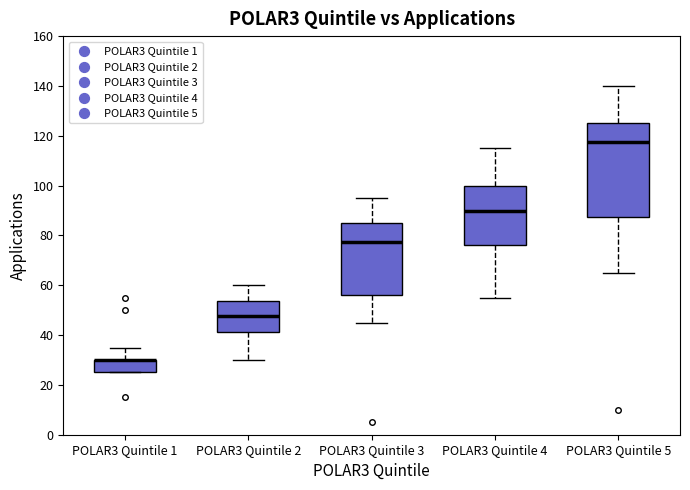

Reading left to right, read every box against the y-axis: the position of its median line, the range the box covers, and the ends of its whiskers. The values are not printed on the chart, so give them approximately, as read against the axis.

POLAR3 Quintile 1: median 30 (drawn on the box's upper edge), box 26 to 30, whiskers 26 to 36
POLAR3 Quintile 2: median 48, box 42 to 54, whiskers 30 to 60
POLAR3 Quintile 3: median 78, box 56 to 86, whiskers 46 to 96
POLAR3 Quintile 4: median 90, box 76 to 100, whiskers 56 to 116
POLAR3 Quintile 5: median 118, box 88 to 126, whiskers 66 to 140